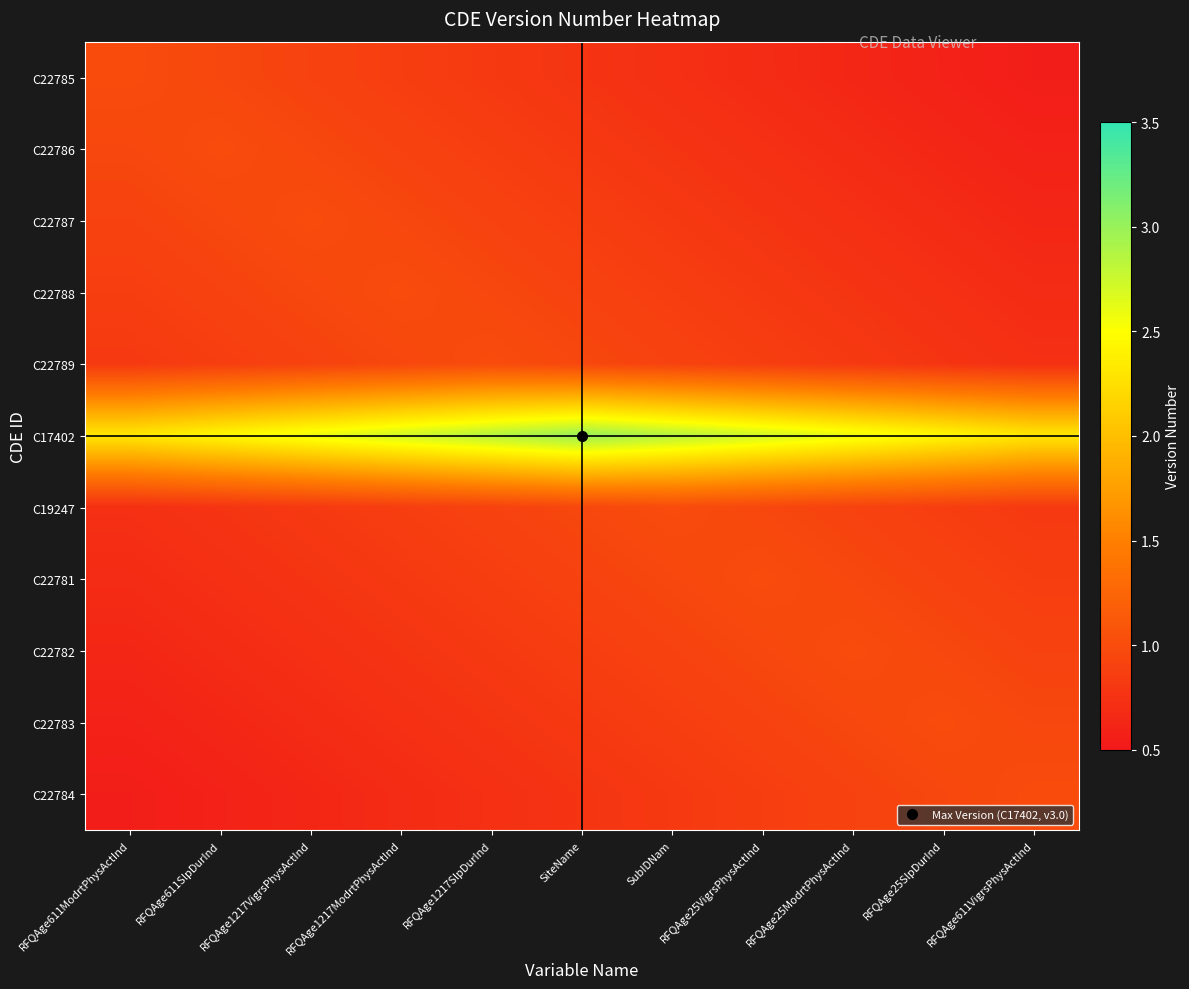

Between RFQAge1217VigrsPhysActInd and RFQAge25SlpDurInd, which is larger?

RFQAge1217VigrsPhysActInd